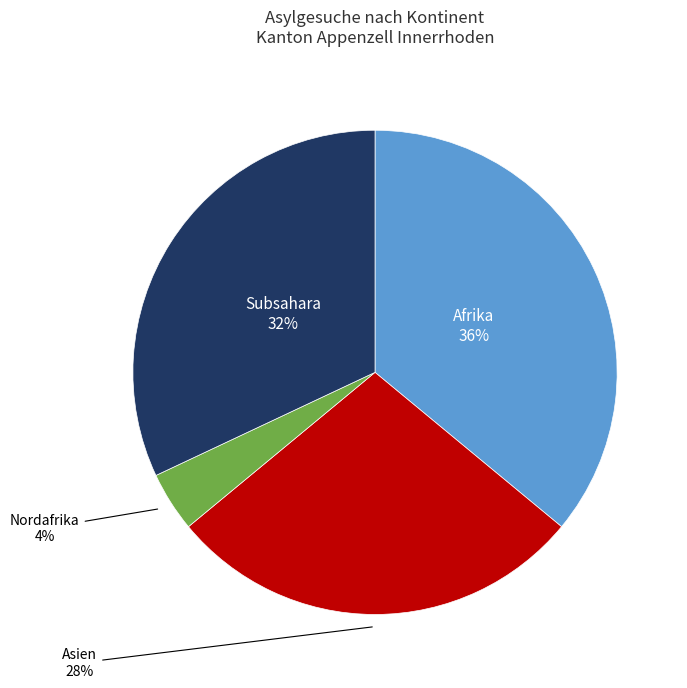

Rank the categories by value from highest to lowest.

Afrika, Subsahara, Asien, Nordafrika